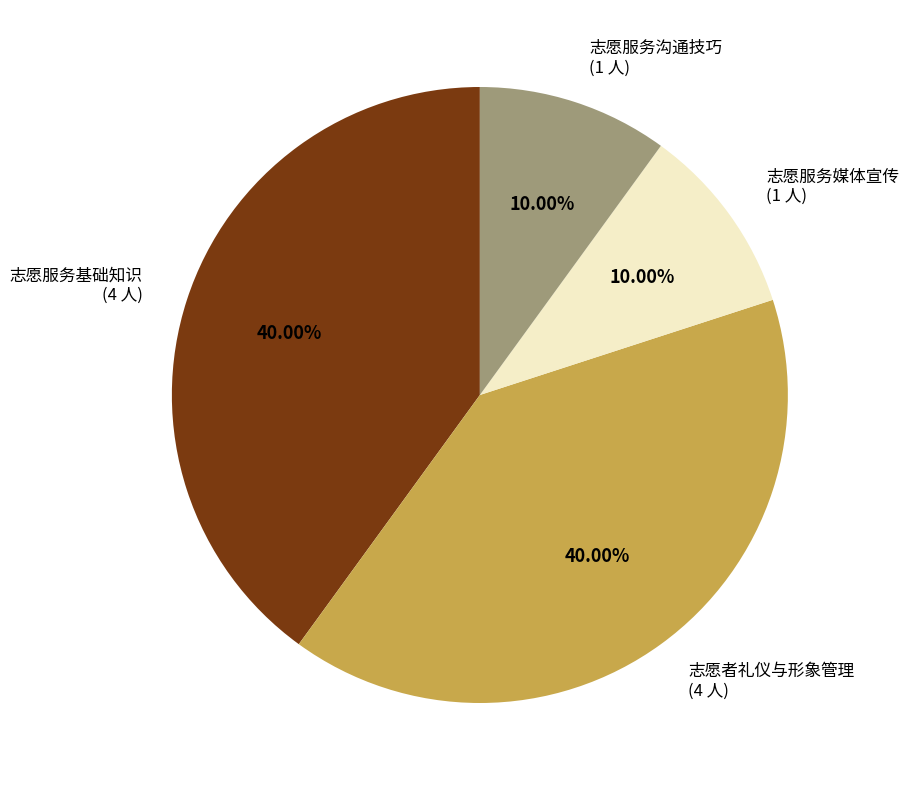

Between 志愿服务媒体宣传 (1 人) and 志愿服务基础知识 (4 人), which is larger?

志愿服务基础知识 (4 人)